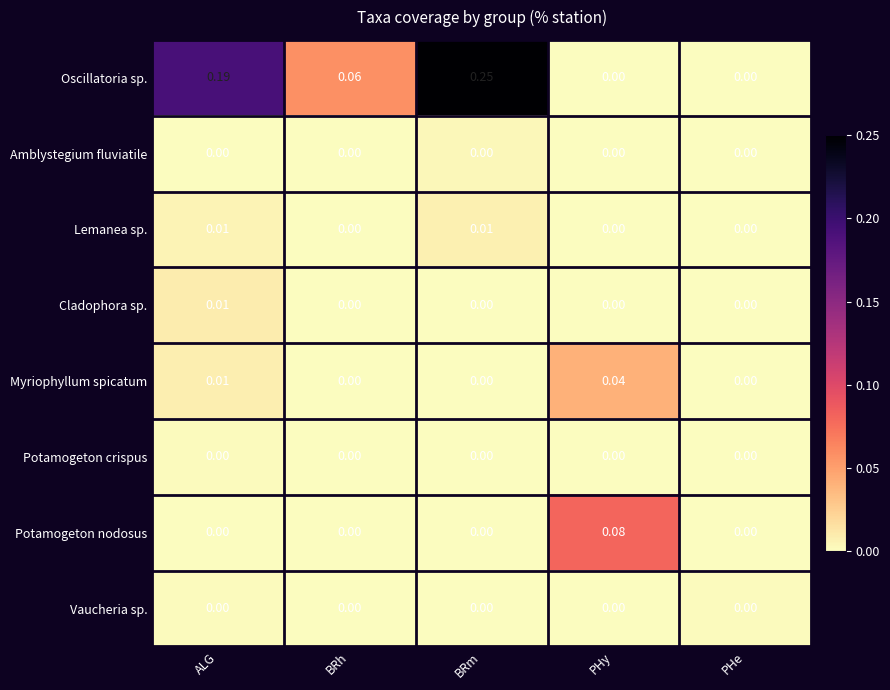

Which series has the widest spread of values?

Oscillatoria sp.